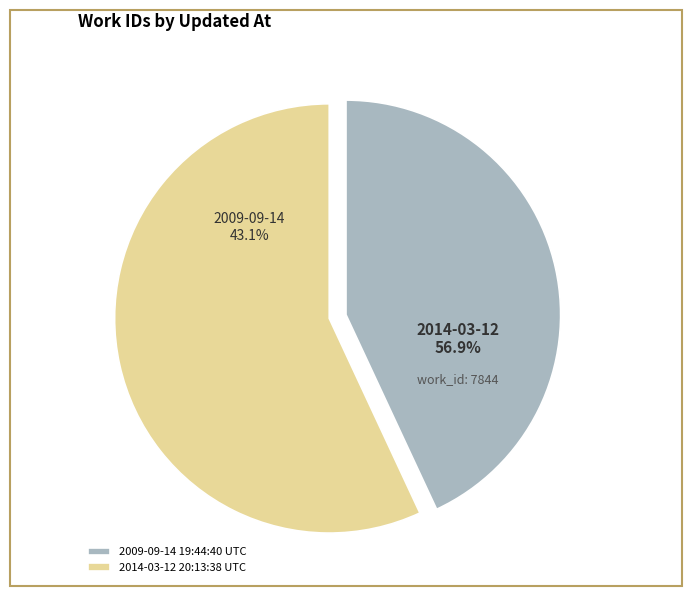

How many slices are in this pie chart?

2